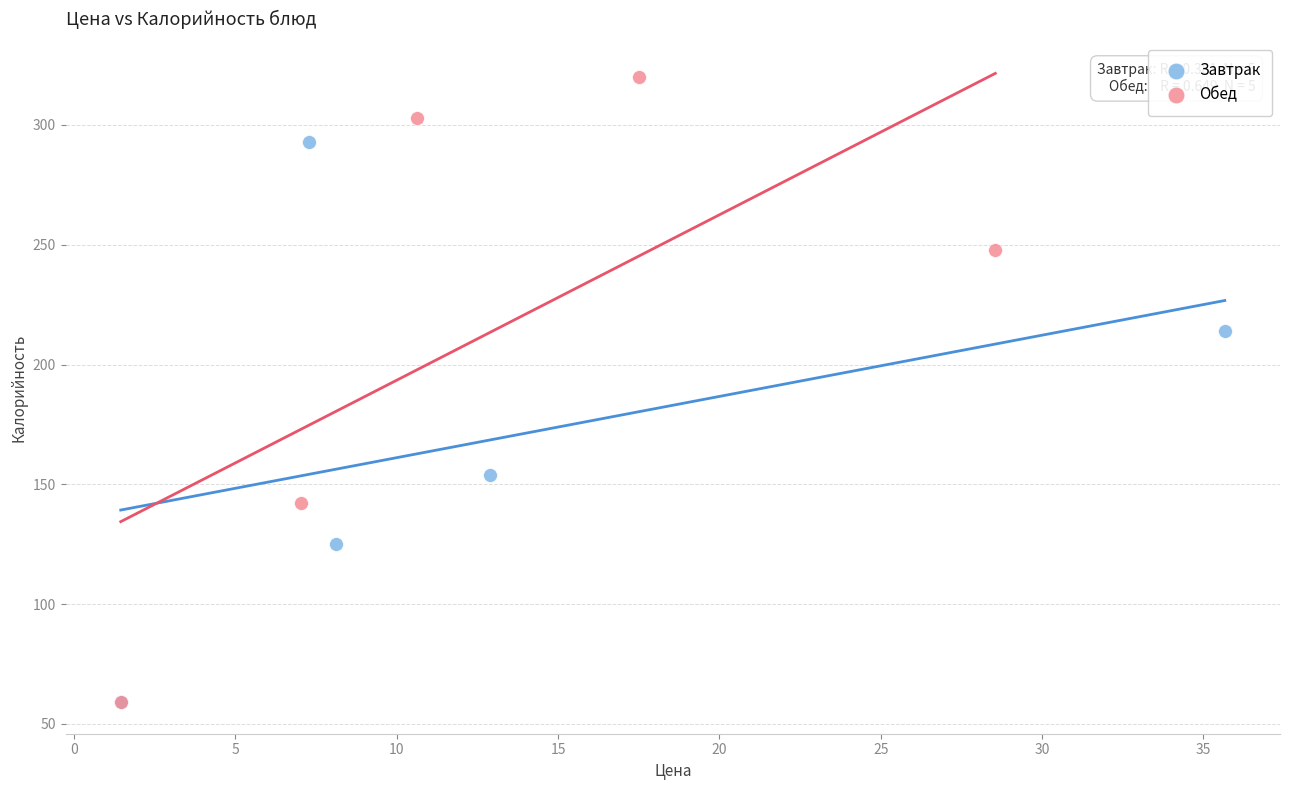

Which series has the widest spread of Y values?

Обед